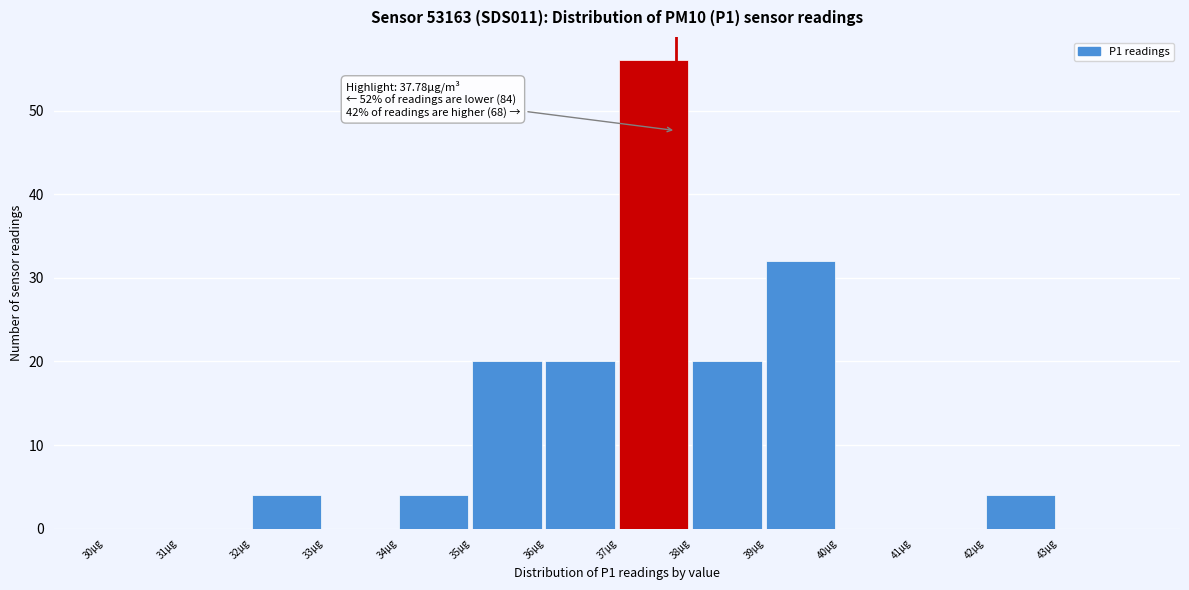

Over which range of the x-axis is the bar tallest?

37 to 38